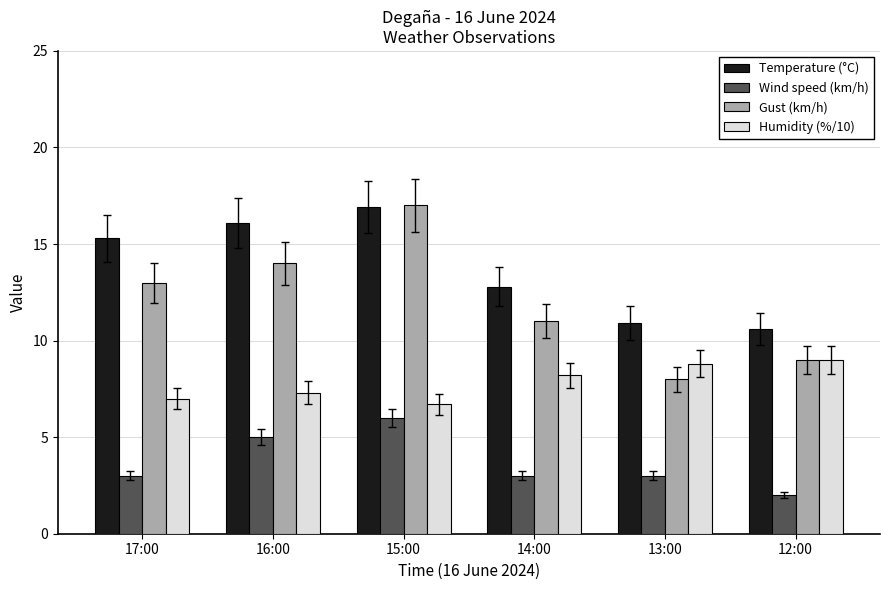

List the series in order of their overall mean, highest first.

Temperature (°C), Gust (km/h), Humidity (%/10), Wind speed (km/h)